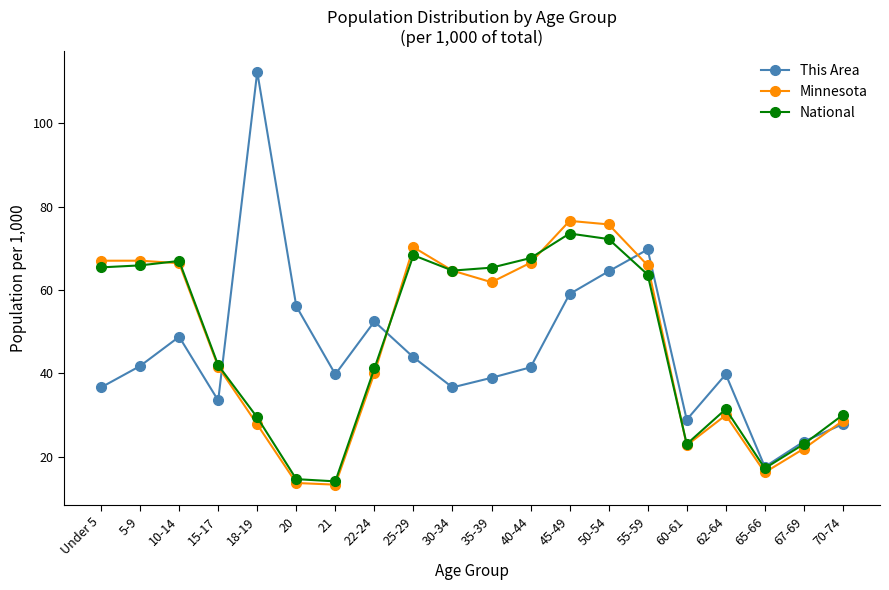

What position from the left is 67-69?

19